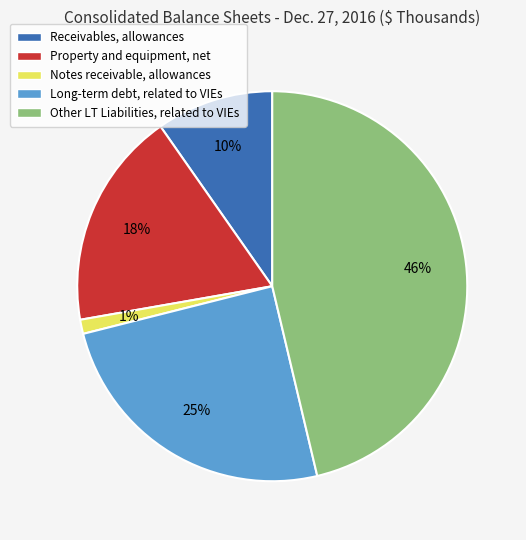

What is the smallest slice in the pie chart?

Notes receivable, allowances